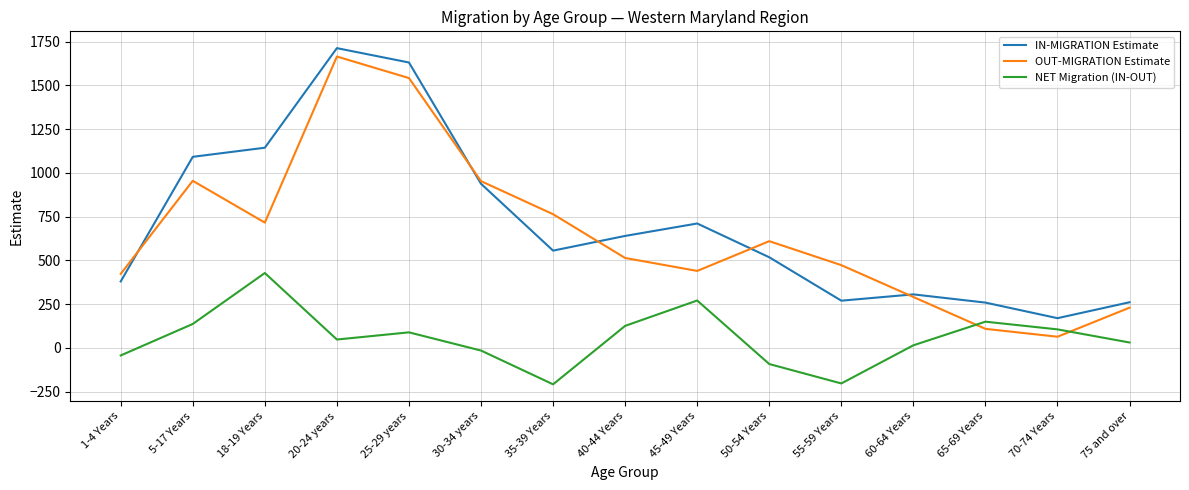

Between 35-39 Years and 50-54 Years, which series saw the biggest shift?

OUT-MIGRATION Estimate